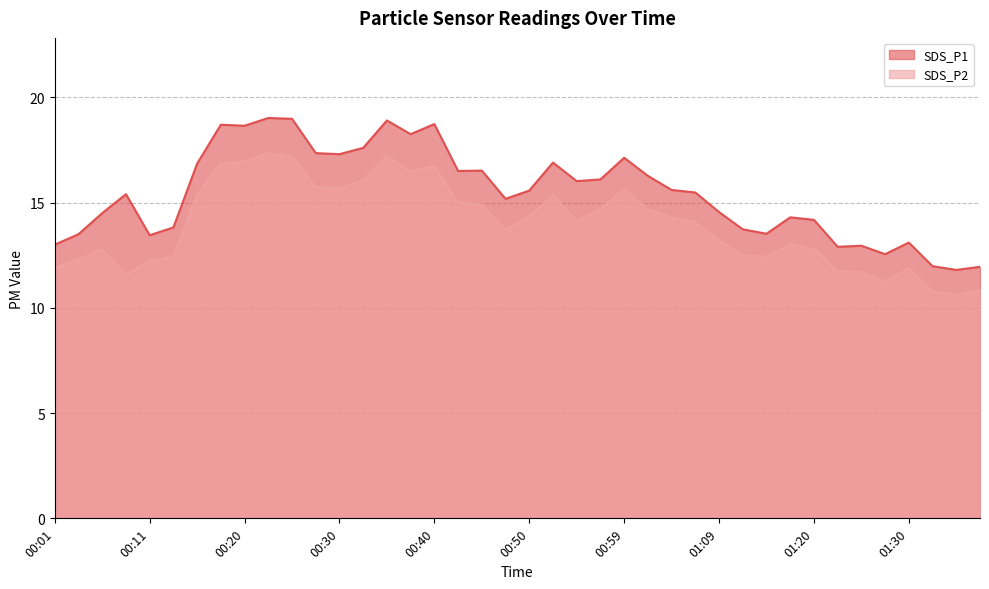

Between 01:17 and 01:20, which series saw the biggest shift?

SDS_P2